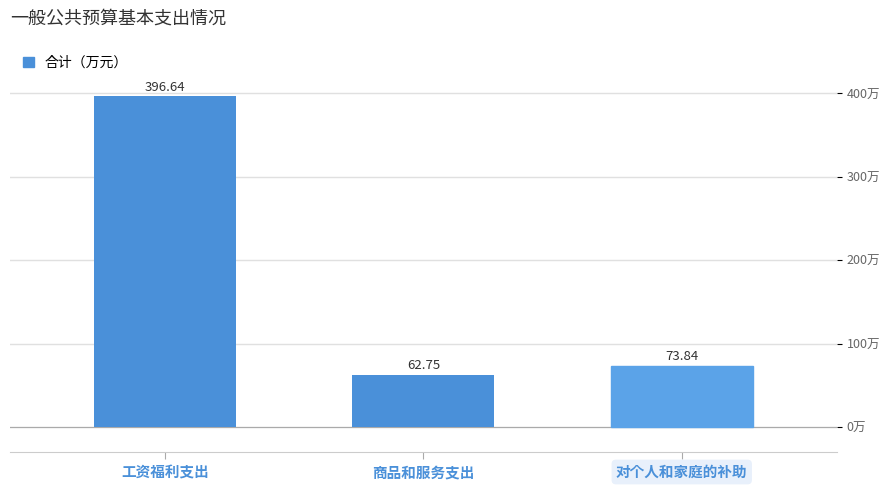

What is the sum of the values at 商品和服务支出 and 工资福利支出?

459.4